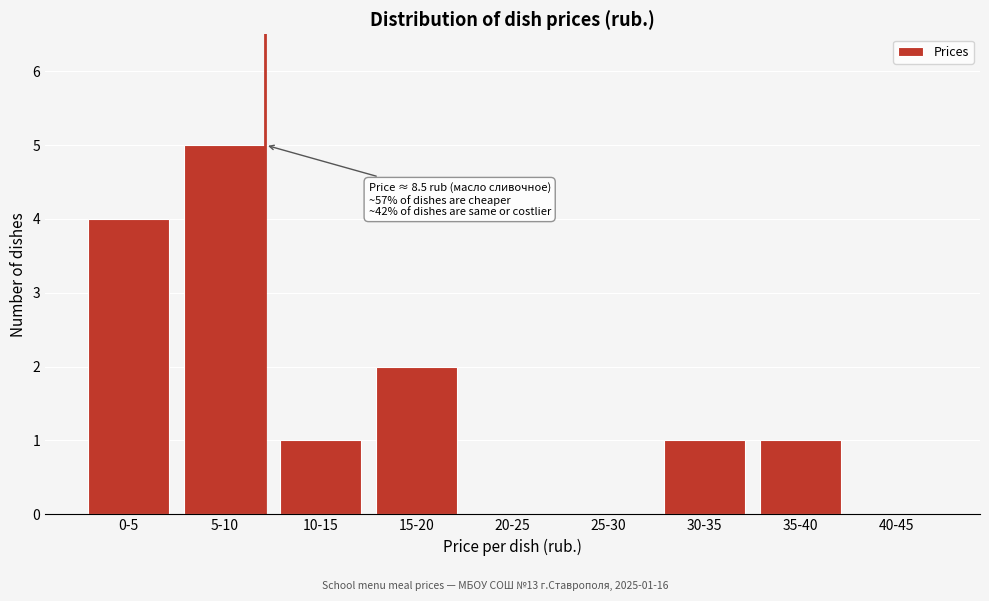

Reading left to right, transcribe all the data shown in this chart.

0-5=4	5-10=5	10-15=1	15-20=2	20-25=0	25-30=0	30-35=1	35-40=1	40-45=0